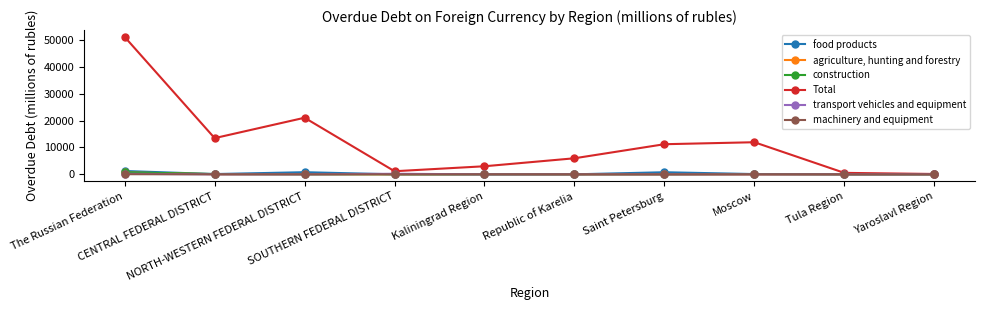

Which series has the widest spread of values?

Total